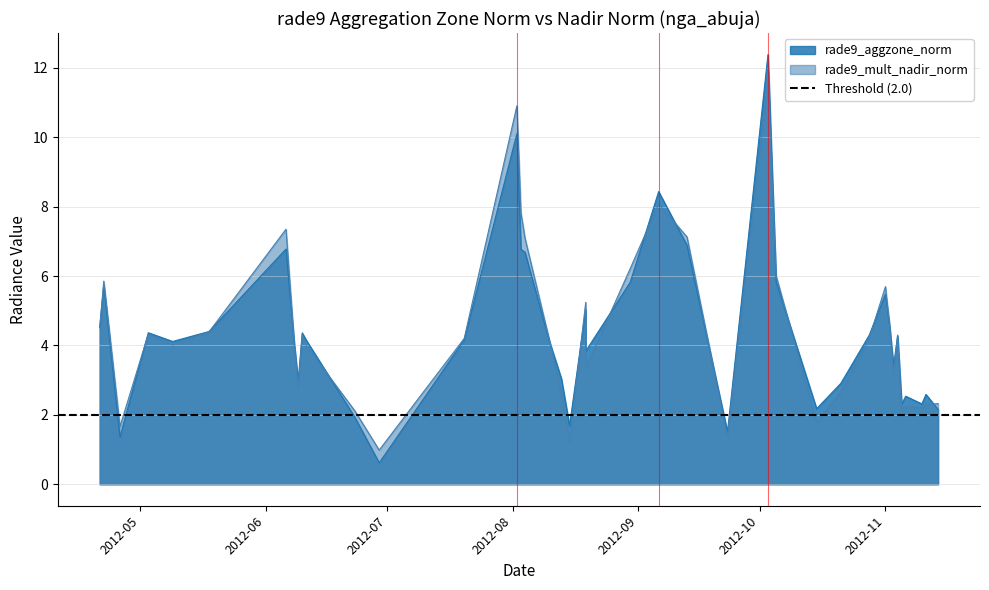

Is the value of rade9_mult_nadir_norm at 2012-06 greater than the value of rade9_aggzone_norm at 24?

No